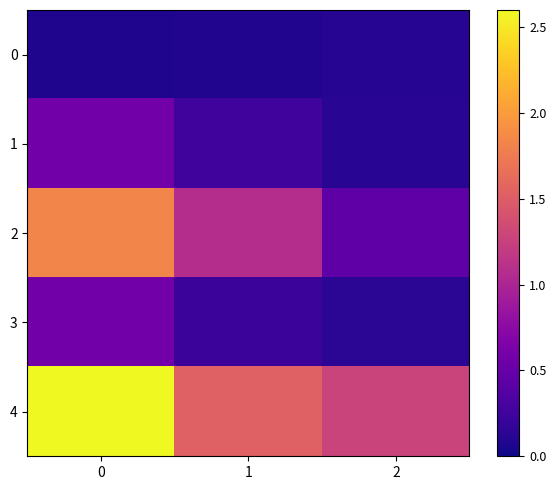

Which series has the widest spread of values?

row_2